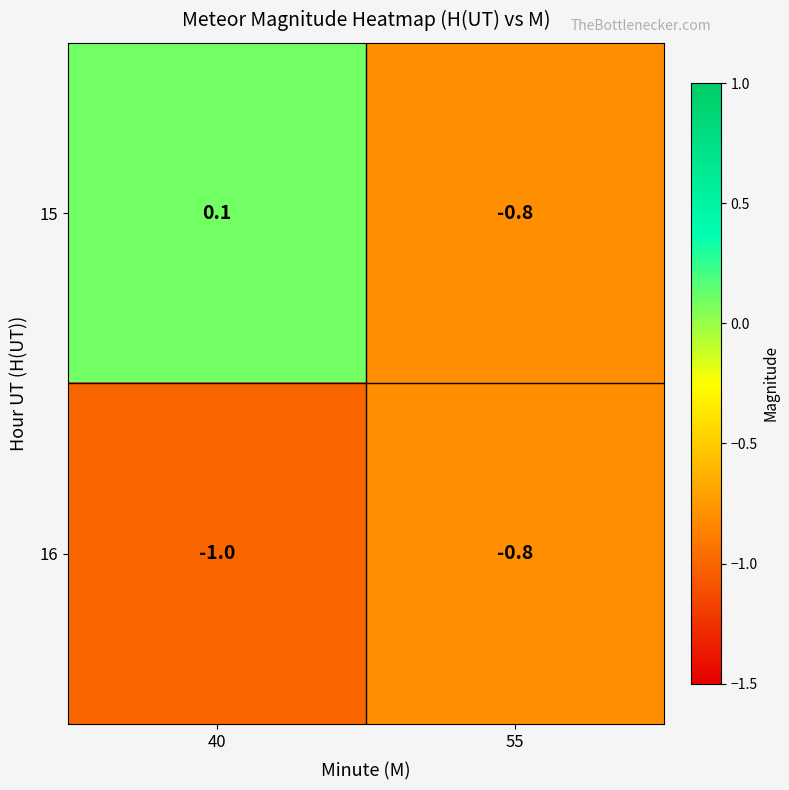

Between 40 and 55, which series saw the biggest shift?

15